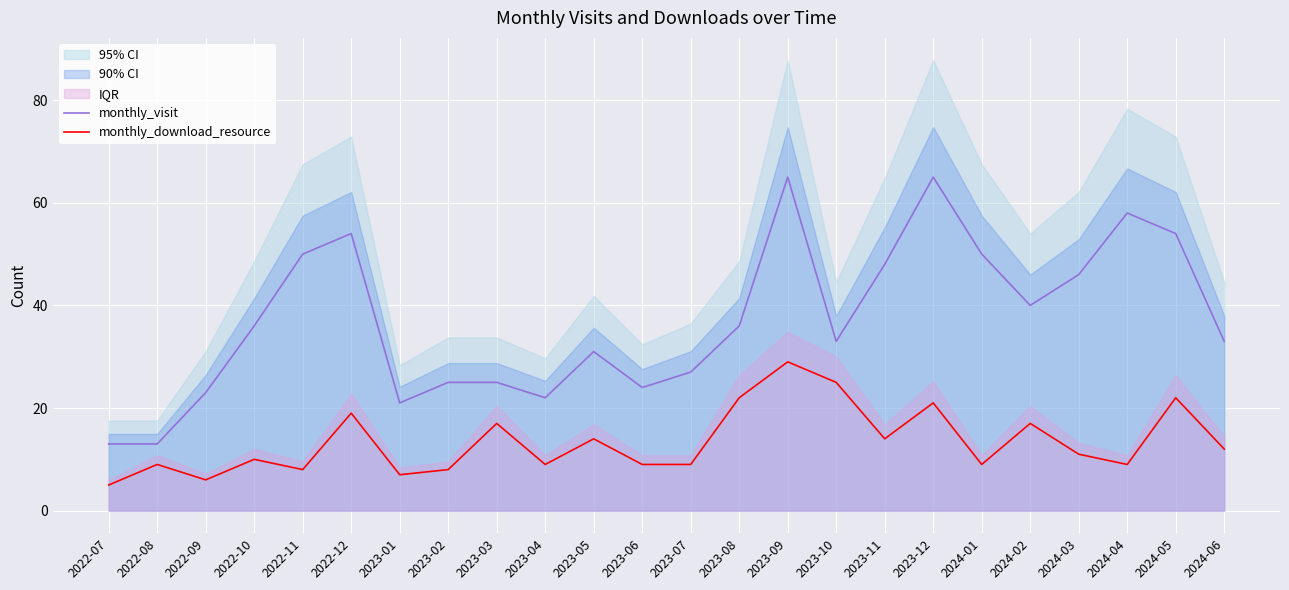

Where is monthly_download_resource nearest to the value 17?

2023-03